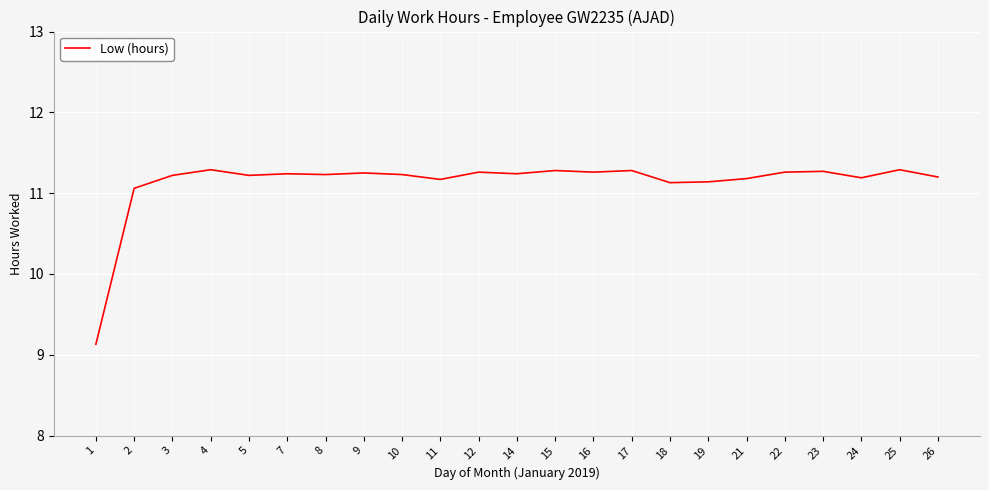

True or false: the data has more than 0 interior local peaks.

True